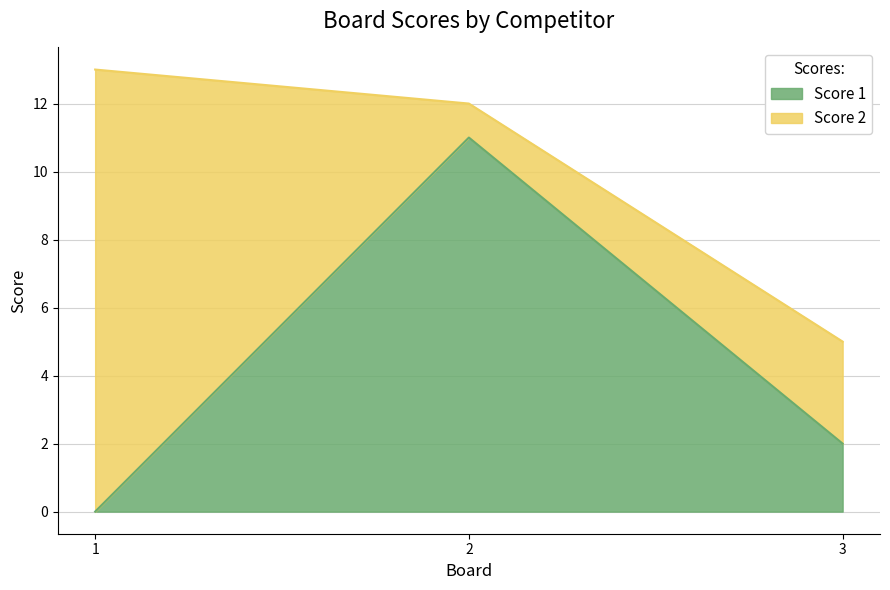

Reading left to right, what are the values for Score 1?

0	11	2